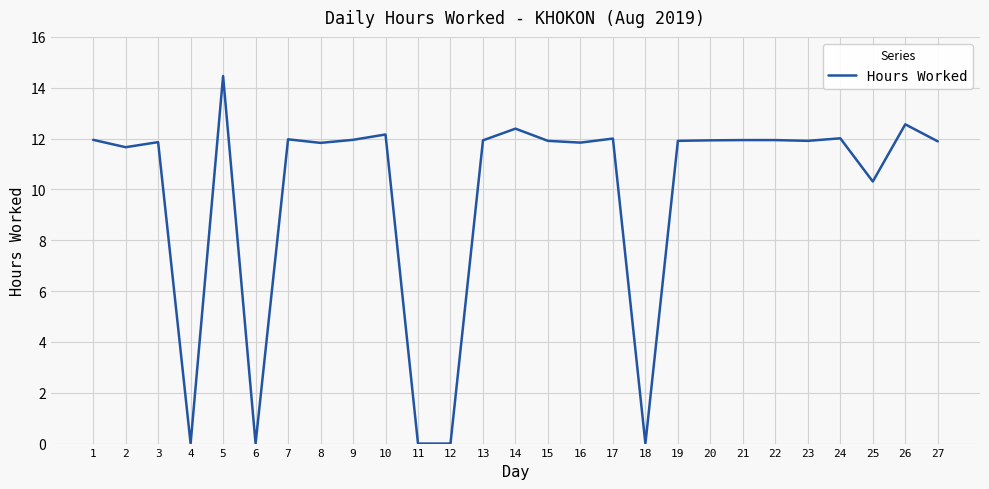

How many lines are shown in the chart?

1